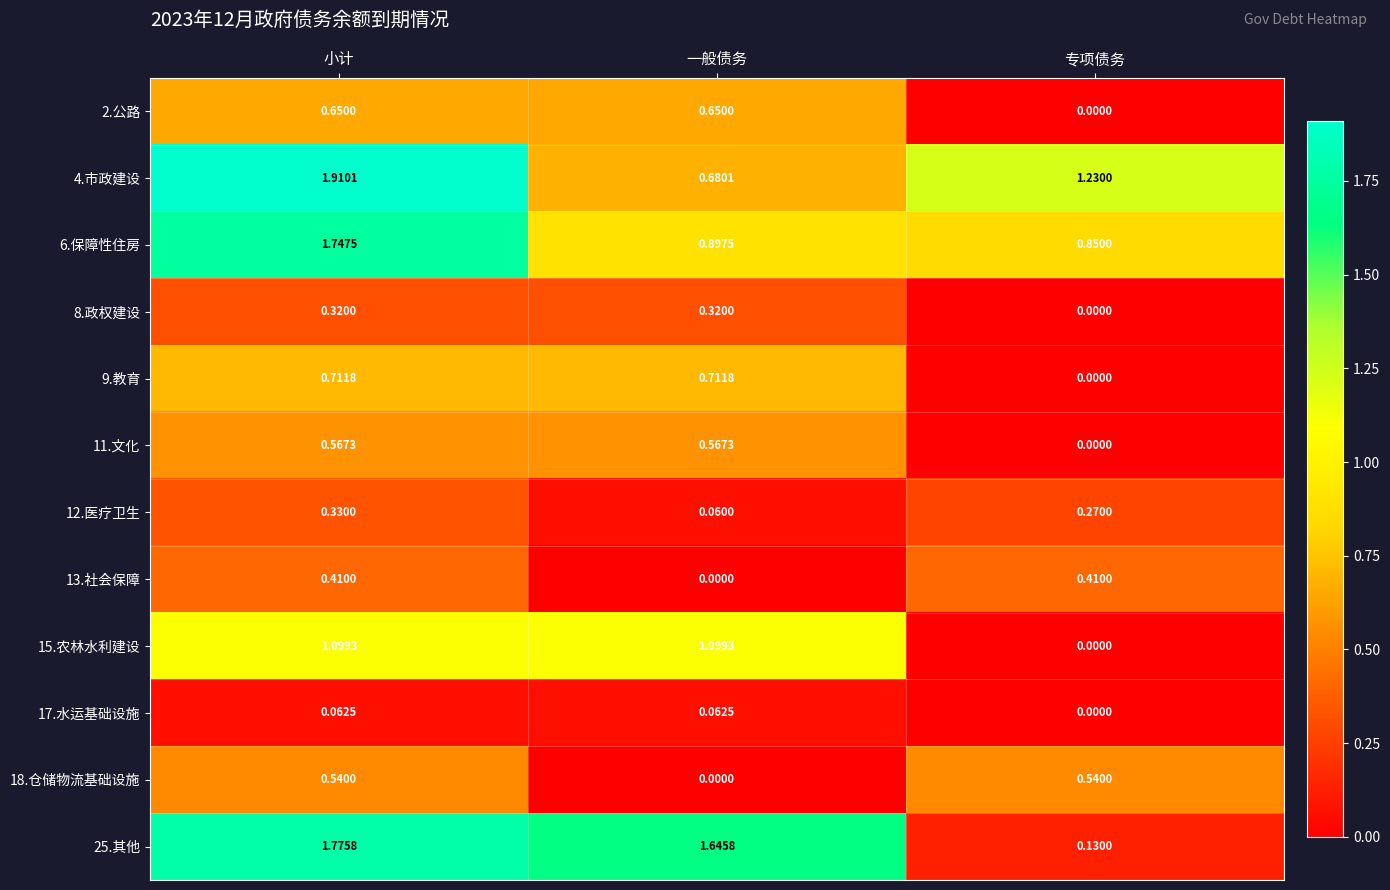

Where is 18.仓储物流基础设施 nearest to the value 0?

一般债务